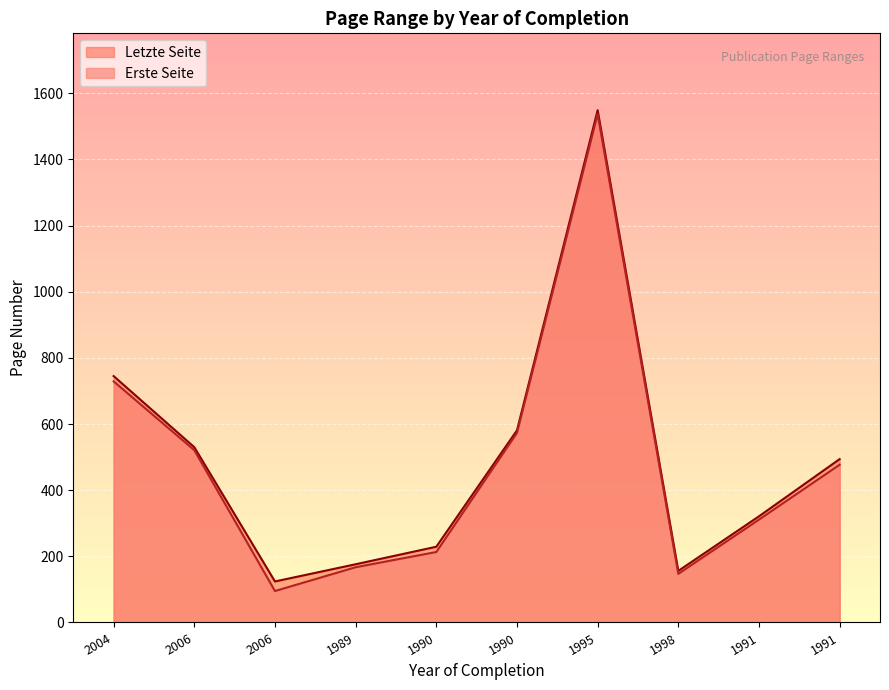

Reading left to right, what are all the values shown in this chart?

Erste Seite: 729	521	95	167	213	573	1537	147	311	477
Letzte Seite: 745	530	124	176	229	581	1549	156	321	494